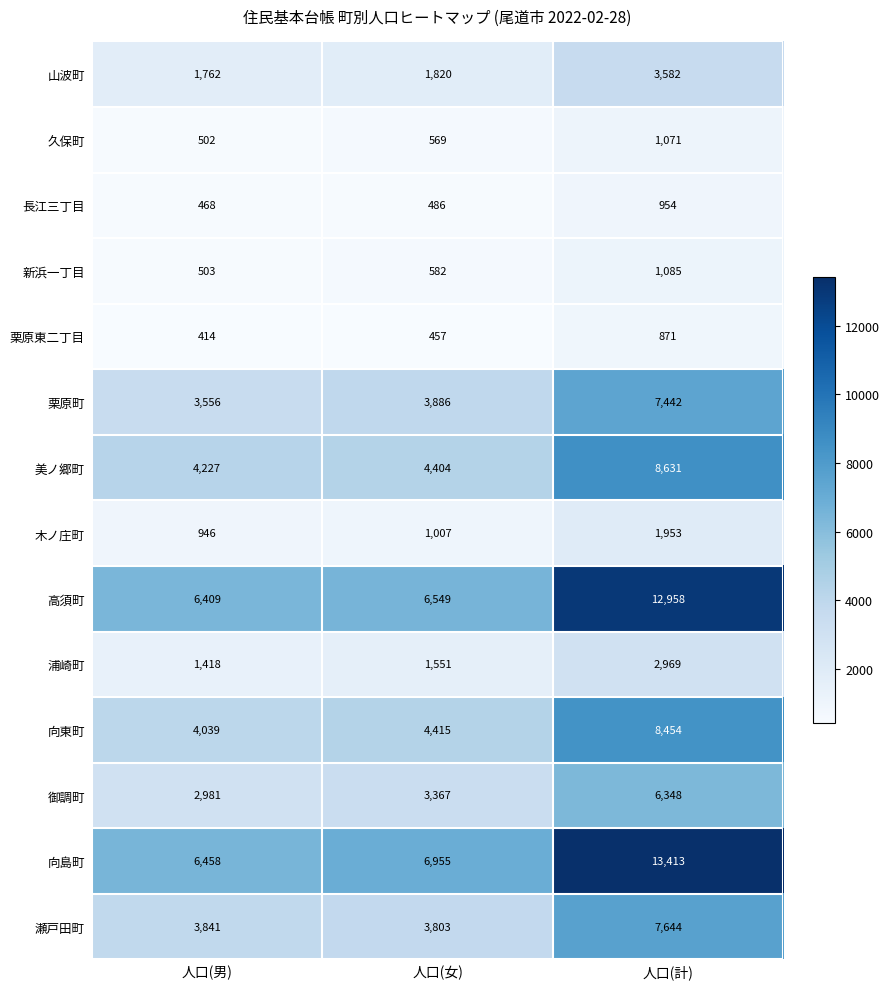

What is the difference between the highest and lowest values at 人口(計)?

12542